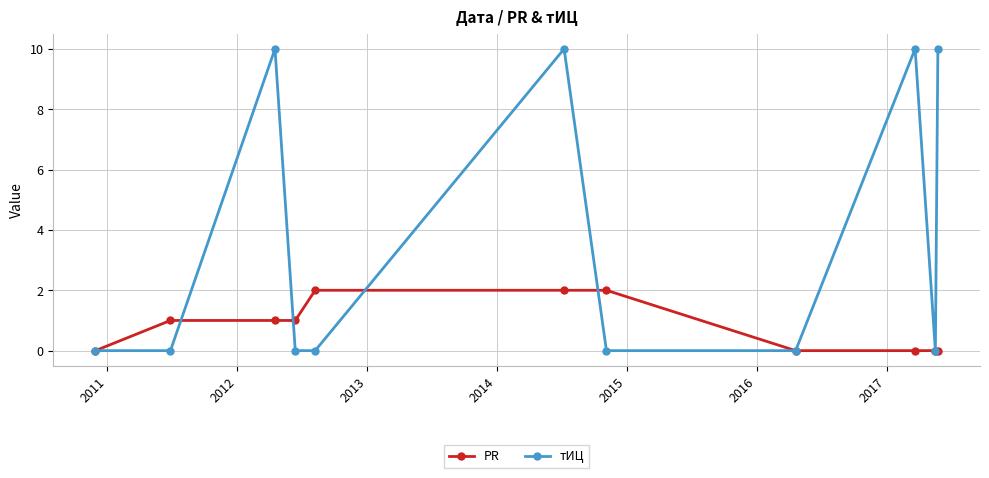

What is the maximum value shown in the chart?

10